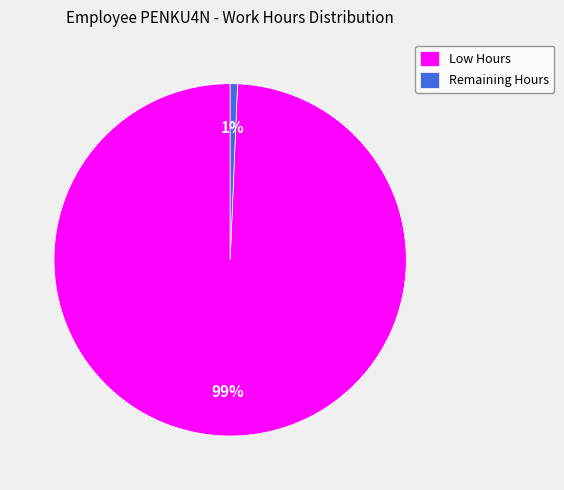

Is it true that Remaining Hours is 1% of the pie?

True